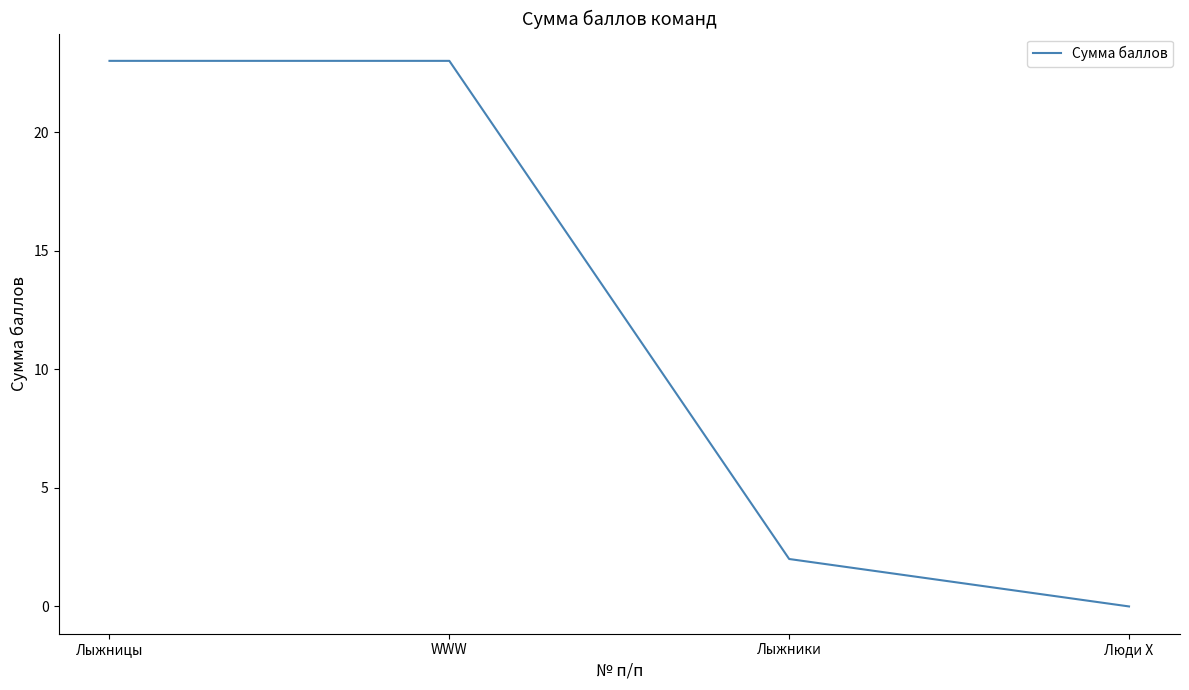

What position from the right is Люди Х?

1